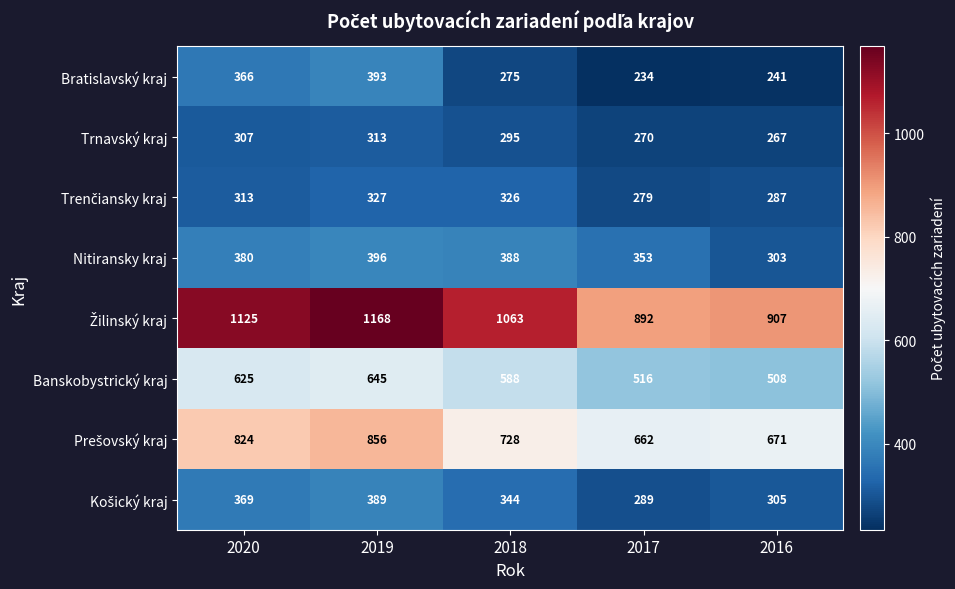

Which series changed the most between 2017 and 2016?

Nitiransky kraj